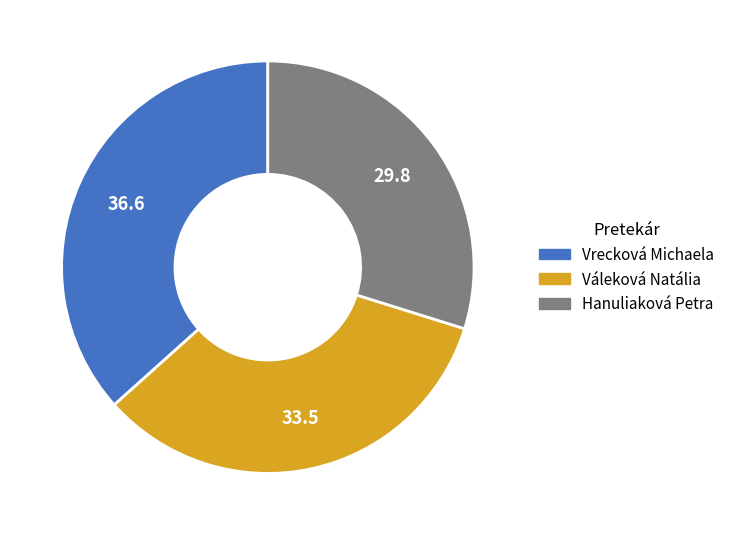

What is the largest slice in the pie chart?

Vrecková Michaela